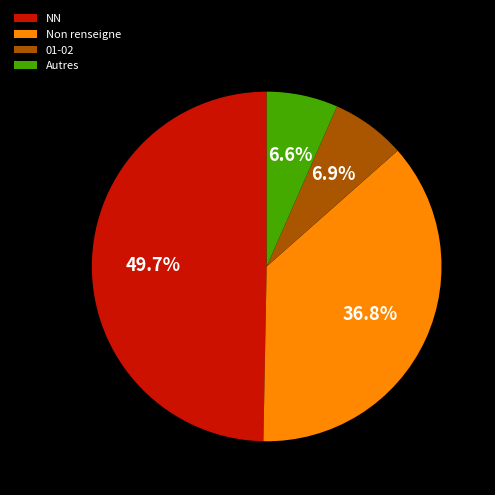

To the nearest percent, what is the difference between the largest and smallest slice percentages?

43%